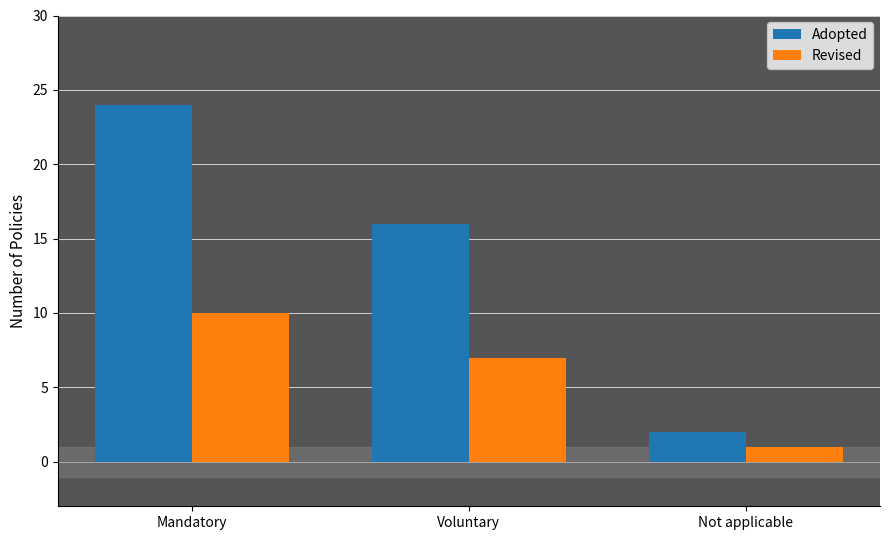

What is the sum of the Revised values at Mandatory and Voluntary?

17